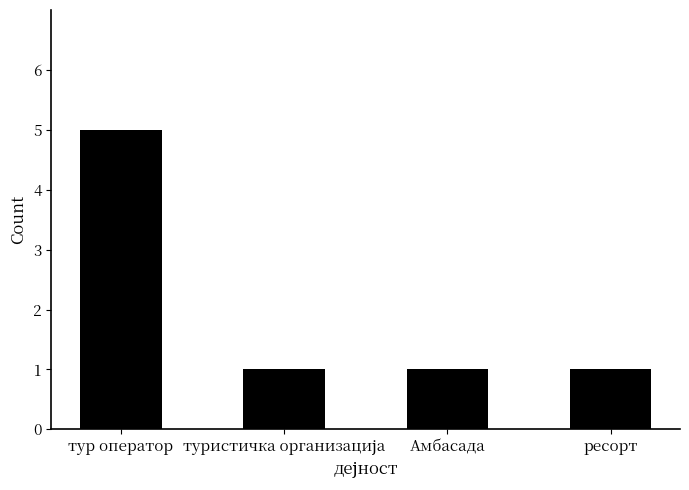

What is the label of the 4th bar from the right?

тур оператор